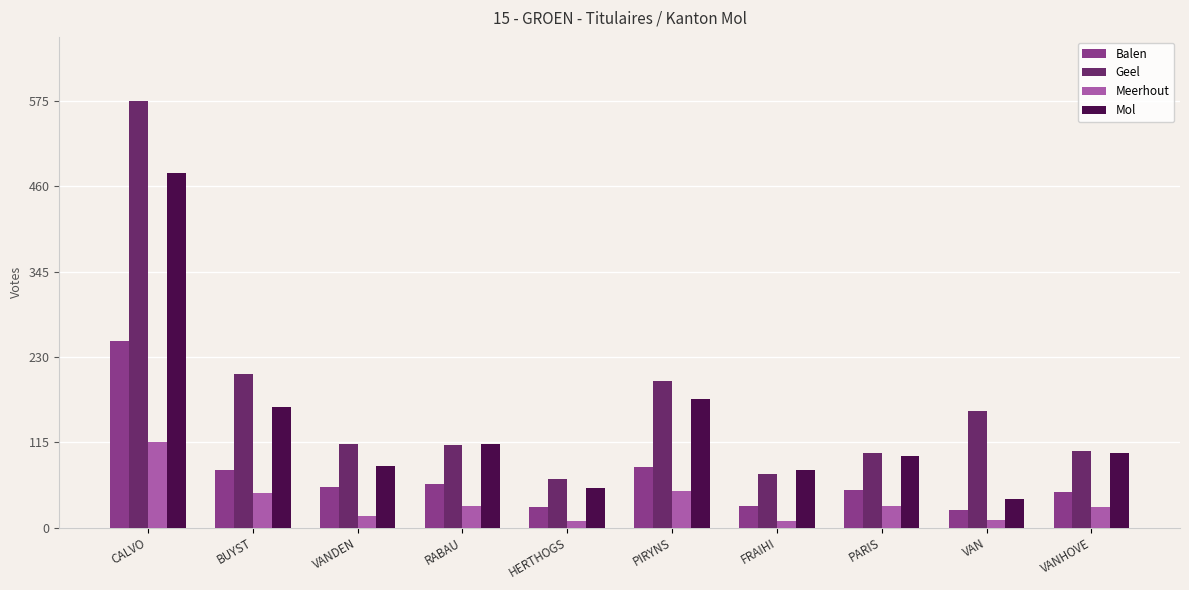

What is the difference between the maximum and minimum values in the Balen series?

227